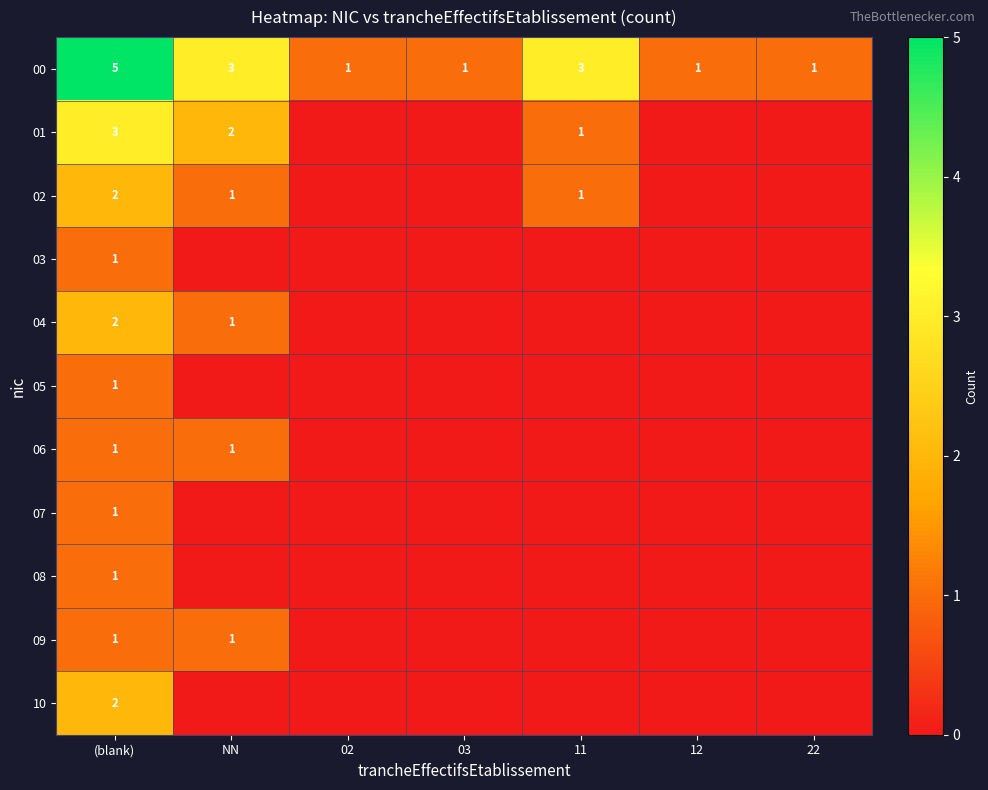

Which has a higher value, 03 or NN?

NN